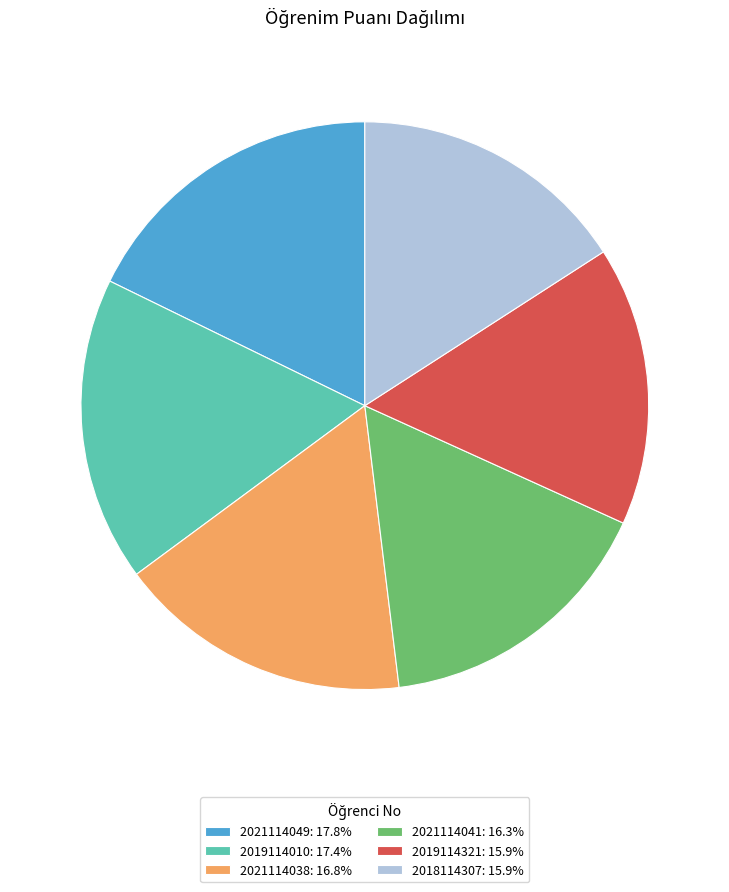

Is 2019114321: 15.9% the majority of the pie?

No